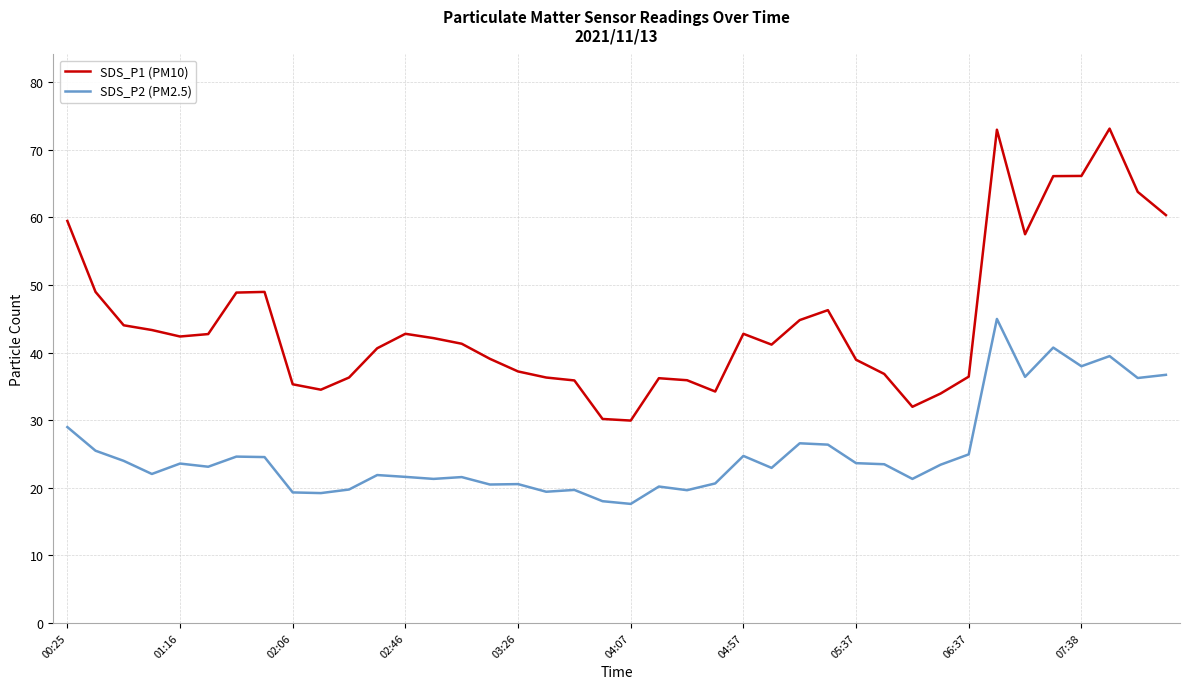

What is the smallest value displayed?

17.6